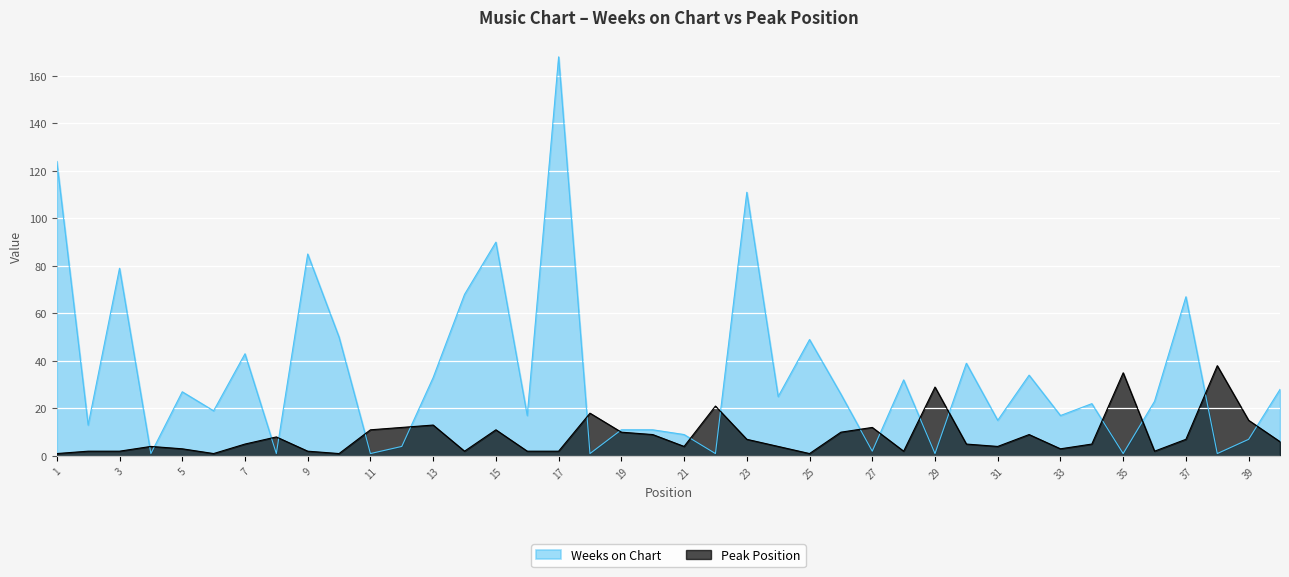

How many times do Peak Position and Weeks on Chart cross each other?

18